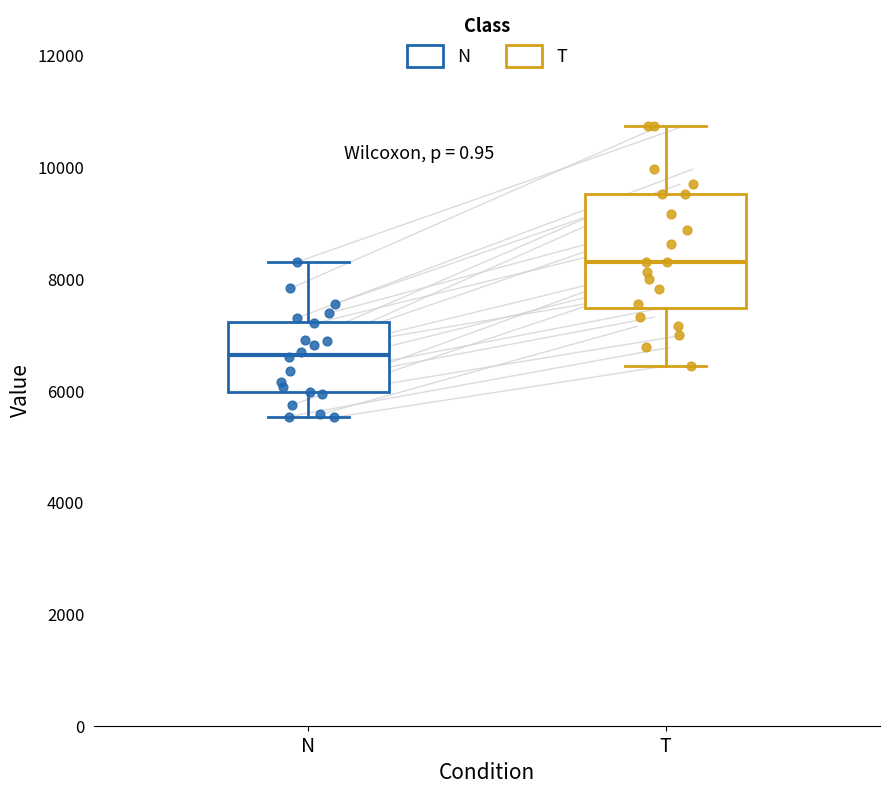

Which box has the lowest median line?

N